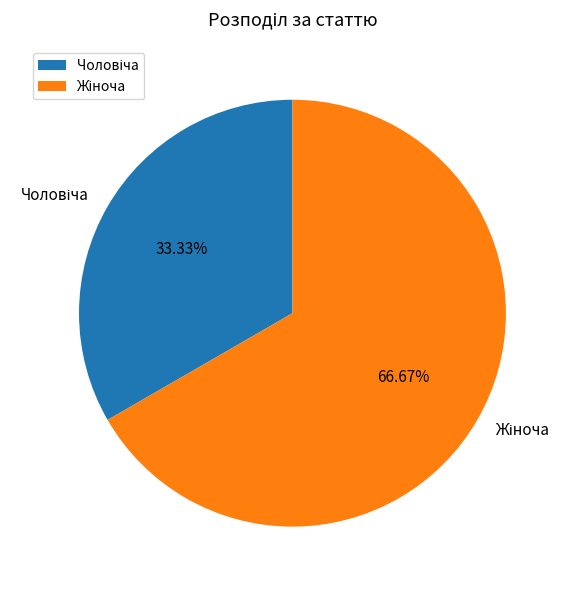

Is there any slice that represents more than half of the pie?

Yes